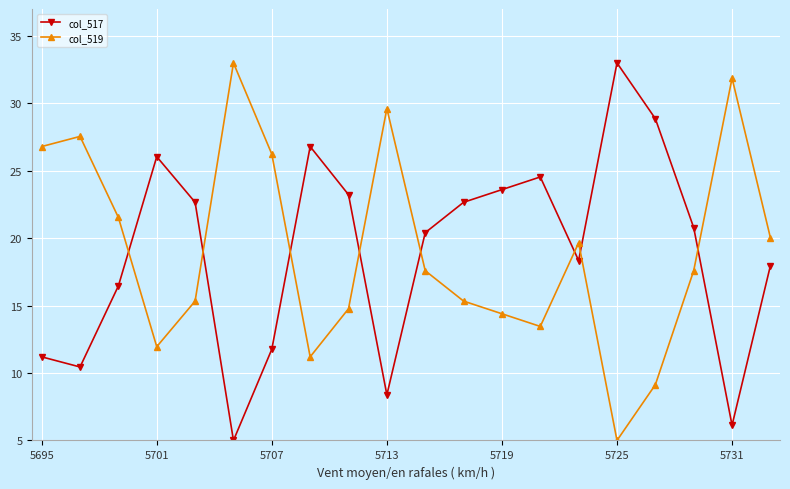

At how many categories does at least one series exceed 10?

20